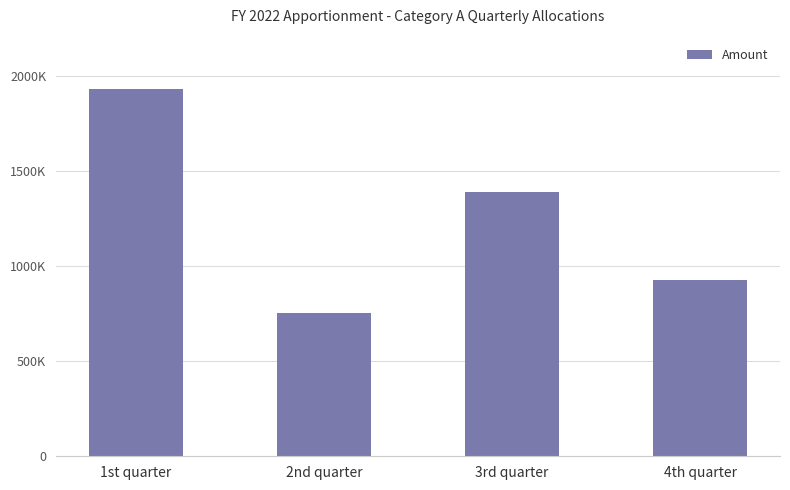

What is the approximate value at 4th quarter, to the nearest 50?

926000